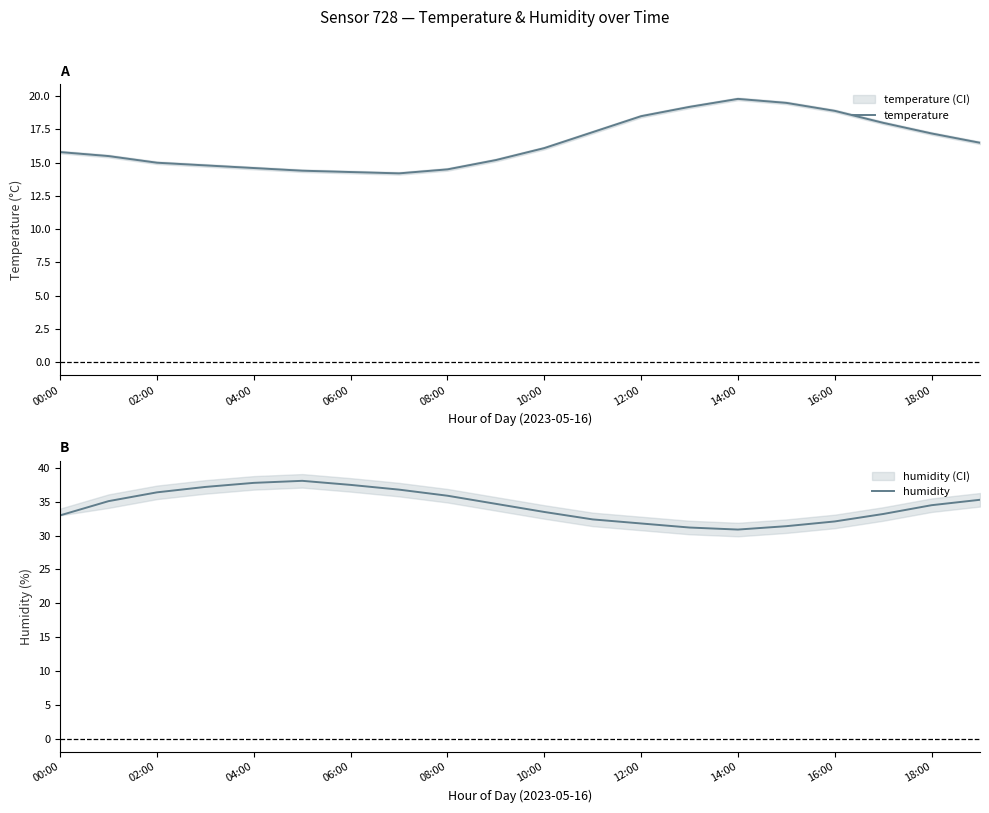

What is the smallest value displayed?

14.2